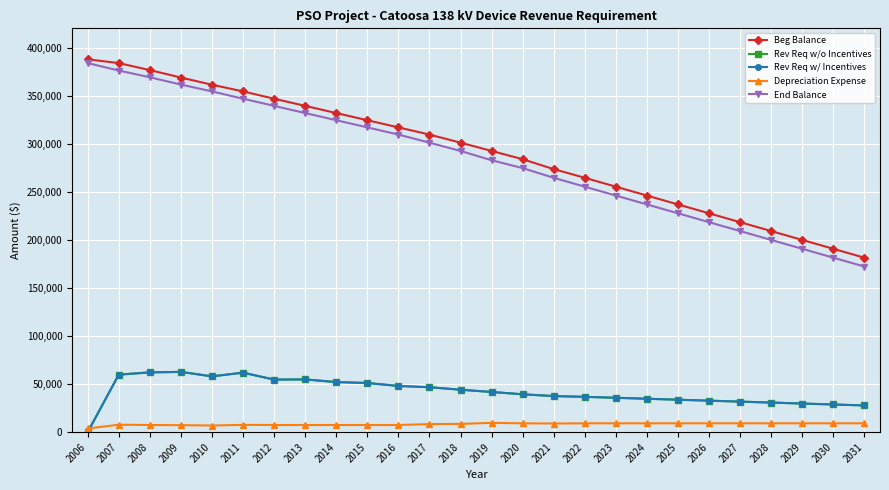

Between 2022 and 2030, which series saw the biggest shift?

Beg Balance